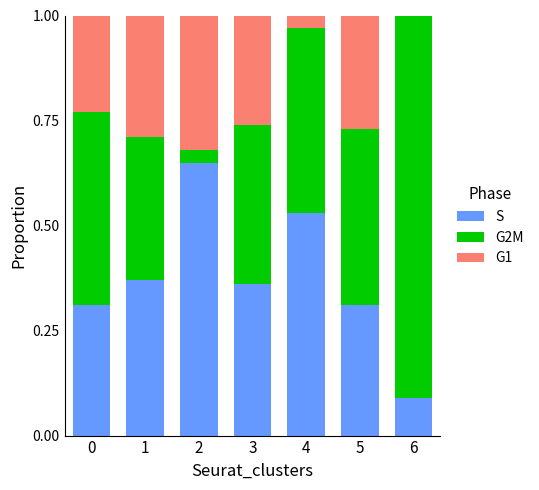

What is the total value across all series at 1?

1.0